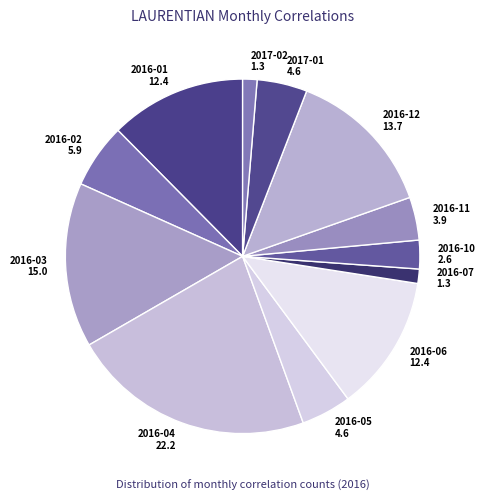

The 2016-03 slice represents 15% of the pie. True or false?

True